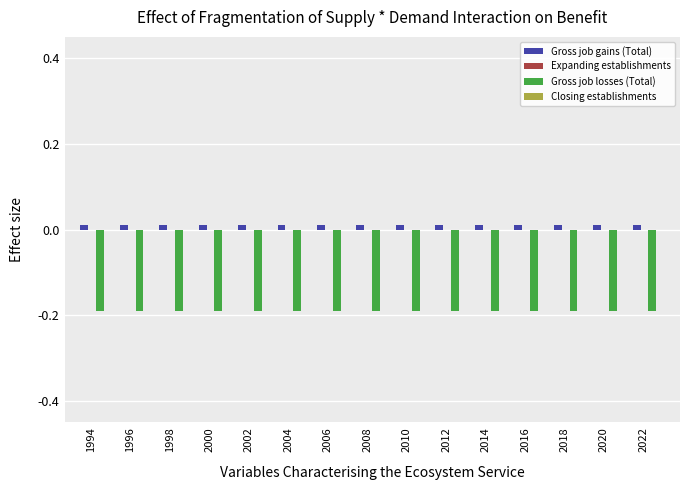

Are the bars grouped side by side (vs. stacked)?

Yes